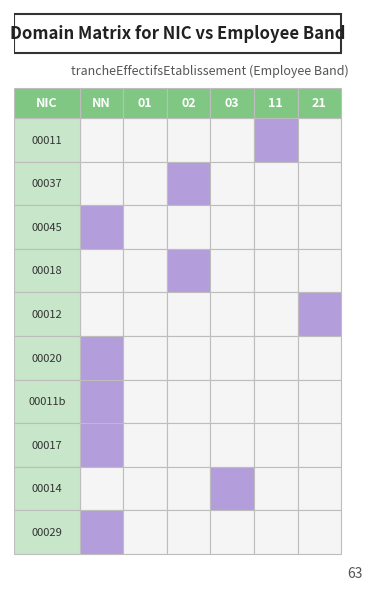

Is the value of 00012 at NN greater than the value of 00029 at 03?

No